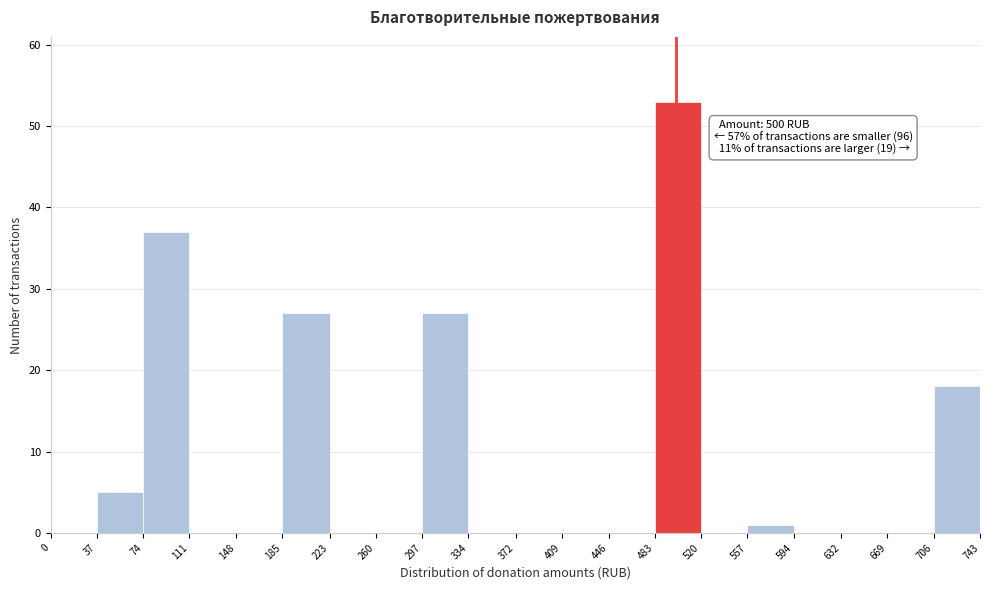

Which range on the x-axis has the tallest bar?

483 to 520